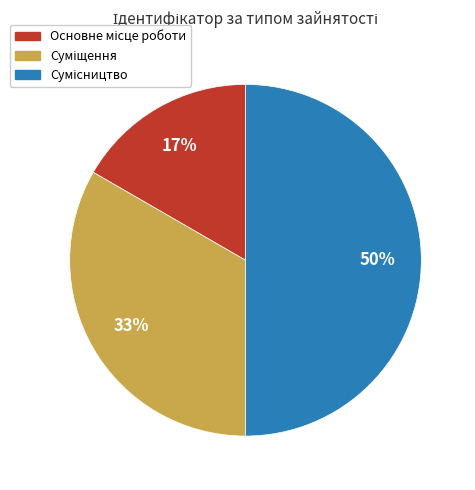

To the nearest percent, what is the average slice percentage?

33%